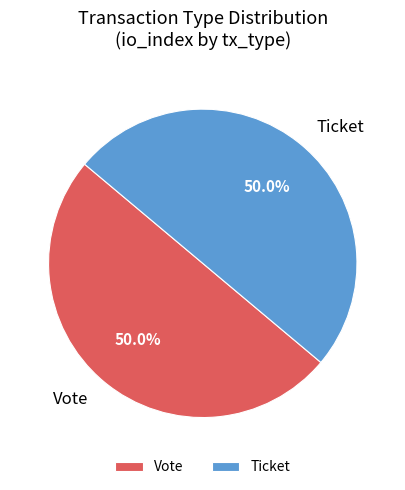

How many segments does this pie chart have?

2